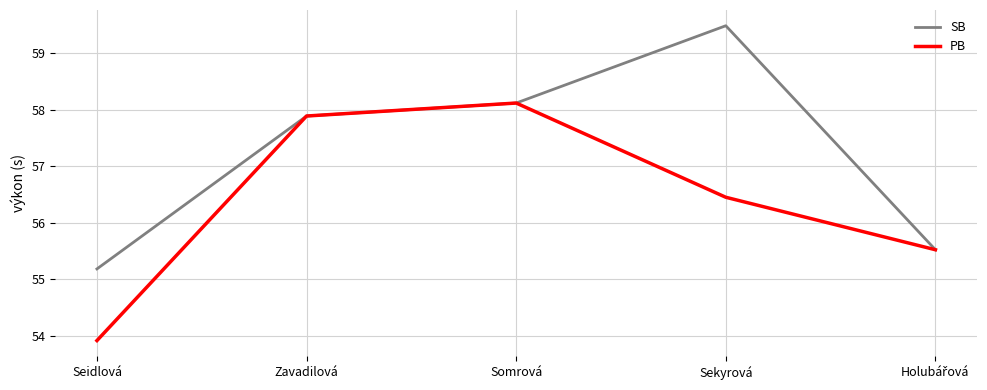

What is the spread (max minus min) of values at Seidlová?

1.3